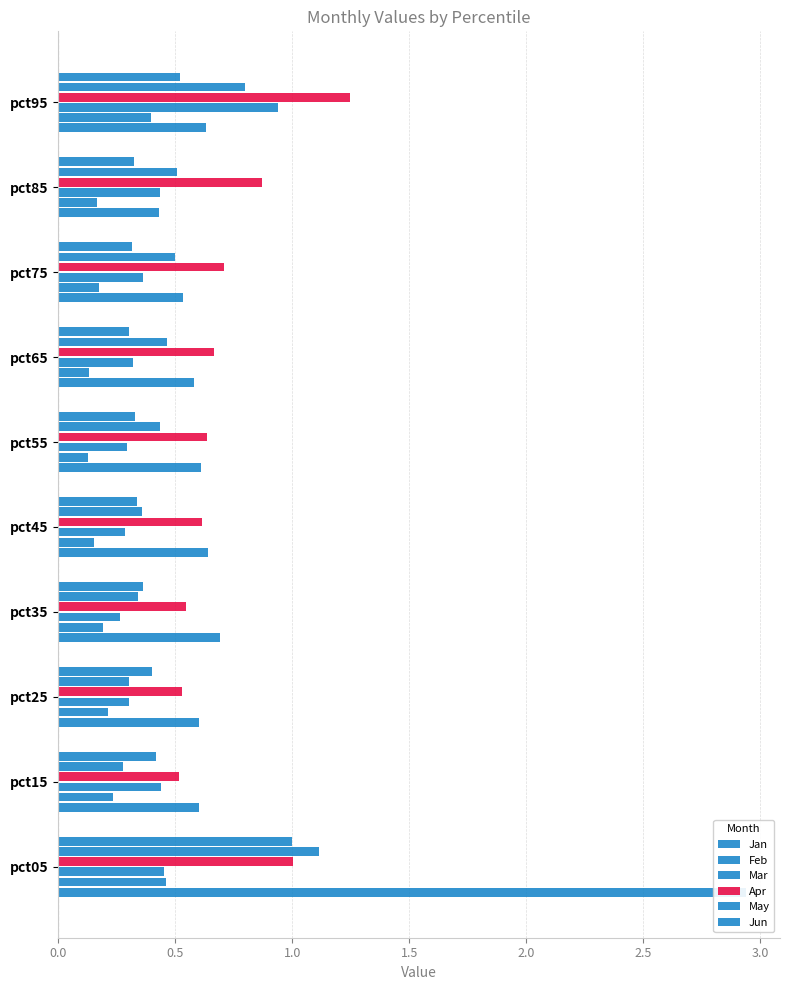

What is the sum of all May values?

5.1